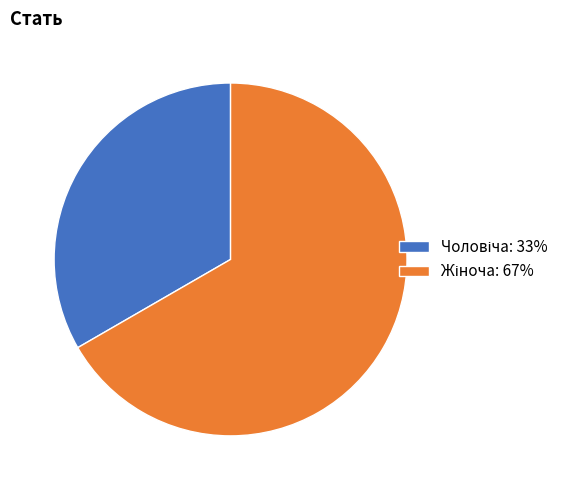

Is there a majority slice in this chart?

Yes